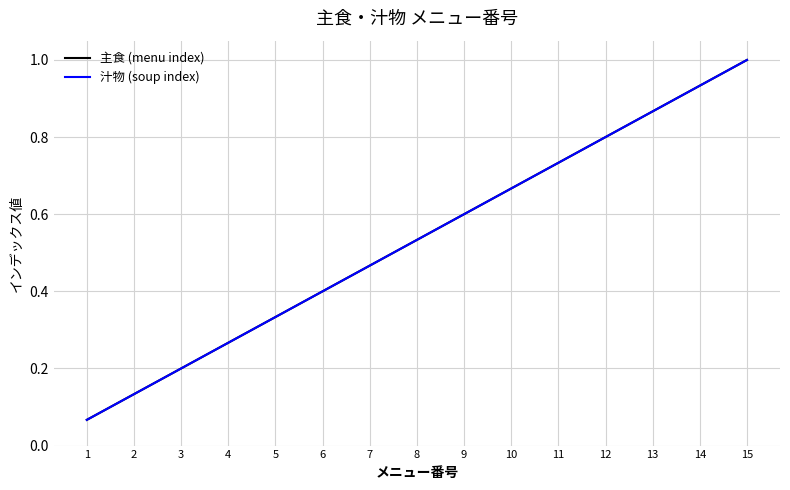

True or false: 汁物 (soup index) has a value of 0.5 at 7.

True